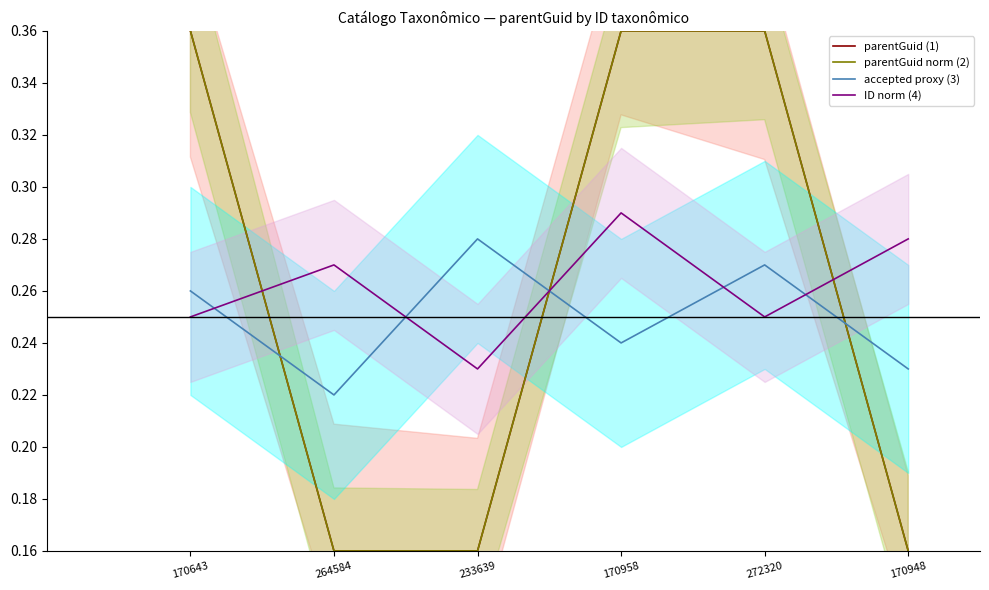

The parentGuid (1) series shows 0.5 at 170643. True or false?

False